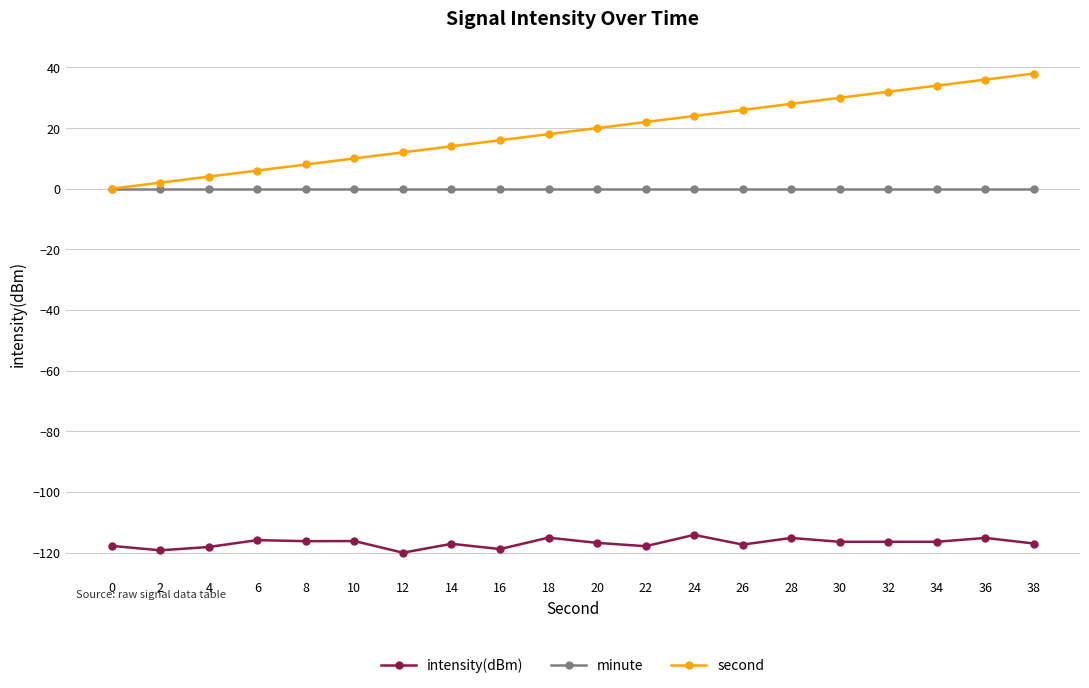

What is the value of the second point at the 4th from the left?

6.0